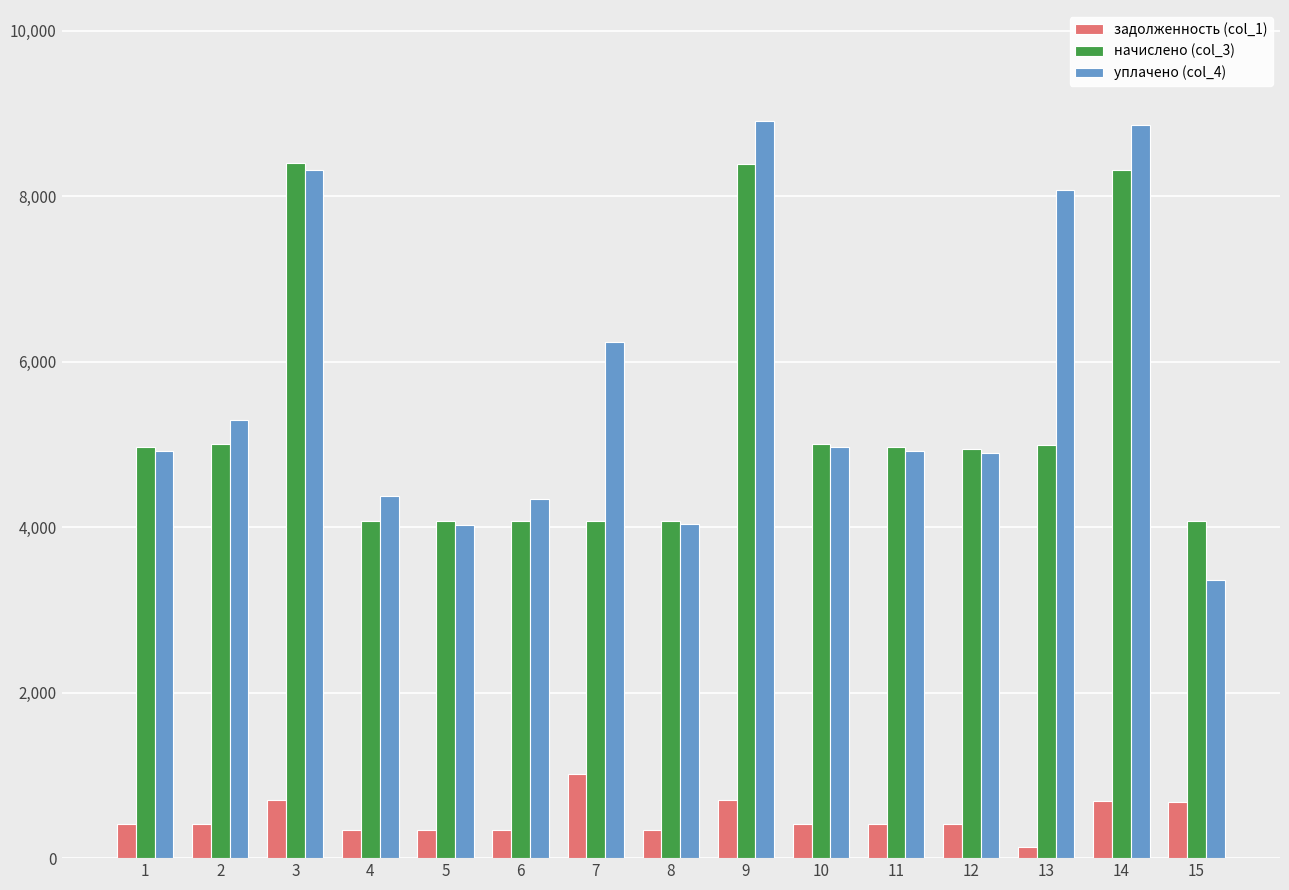

What is the sum of all начислено (col_3) values?

79386.1